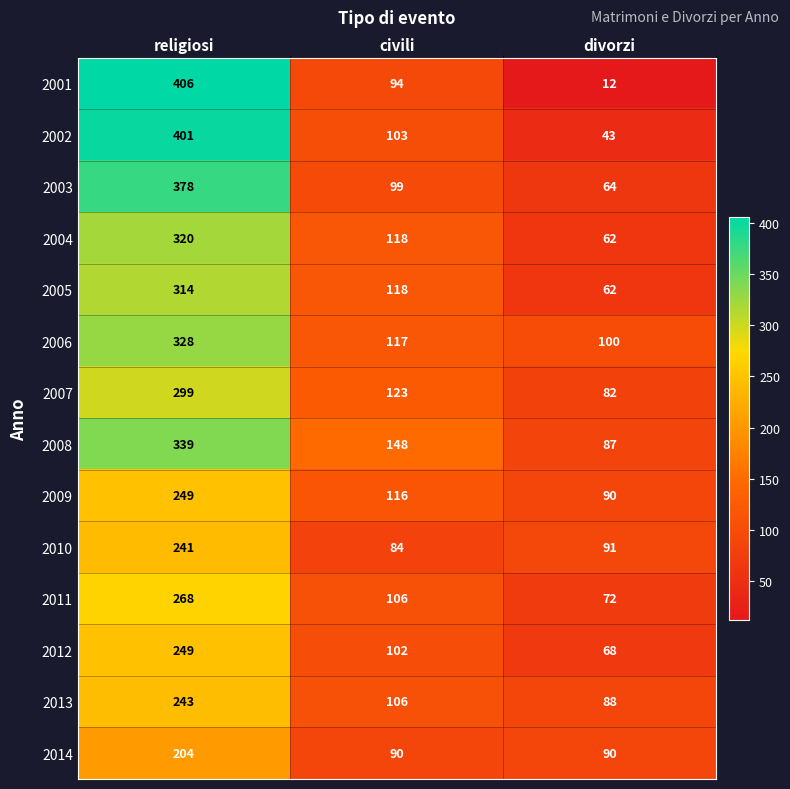

Between religiosi and divorzi, which series saw the biggest shift?

2001